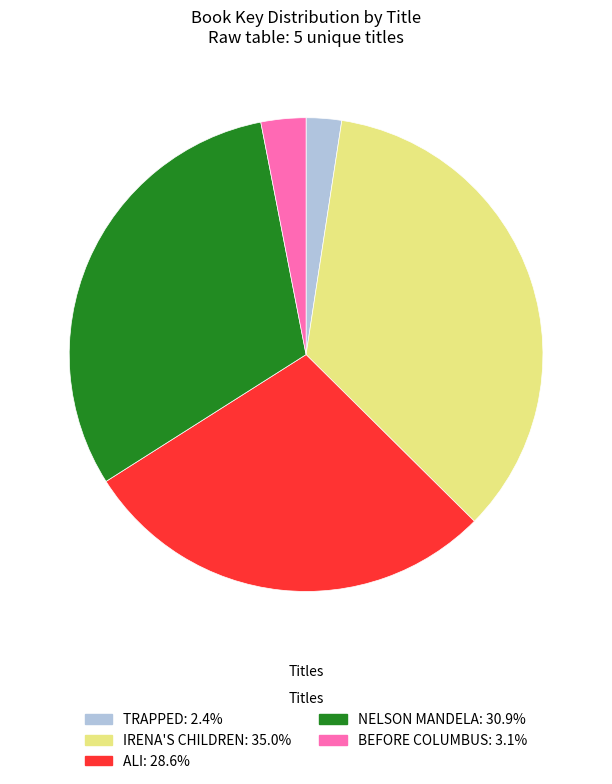

Combined, do ALI: 28.6% and TRAPPED: 2.4% account for over 50%?

No